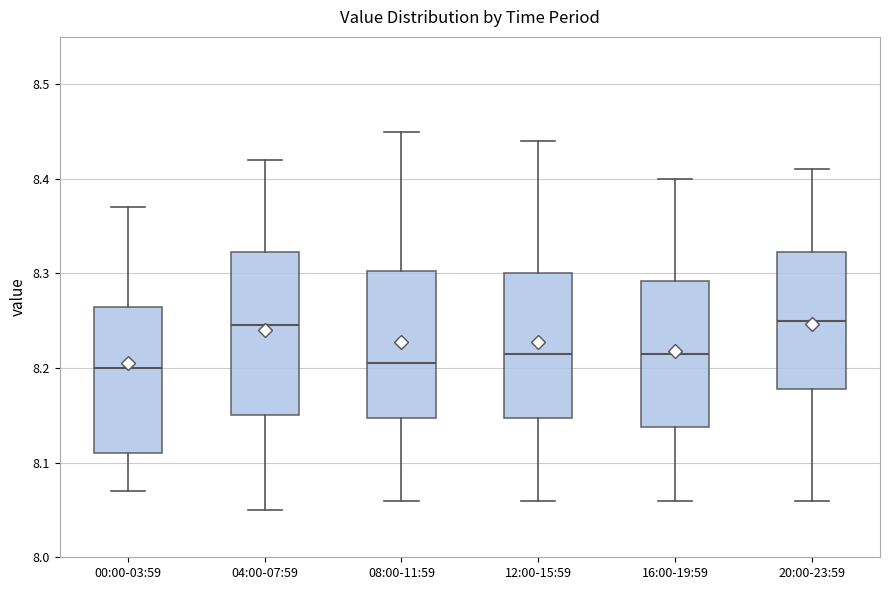

Reading left to right, read every box against the y-axis: the position of its median line, the range the box covers, and the ends of its whiskers. The values are not printed on the chart, so give them approximately, as read against the axis.

00:00-03:59: median 8.20, box 8.11 to 8.27, whiskers 8.07 to 8.37
04:00-07:59: median 8.25, box 8.15 to 8.32, whiskers 8.05 to 8.42
08:00-11:59: median 8.21, box 8.15 to 8.30, whiskers 8.06 to 8.45
12:00-15:59: median 8.22, box 8.15 to 8.30, whiskers 8.06 to 8.44
16:00-19:59: median 8.22, box 8.14 to 8.29, whiskers 8.06 to 8.40
20:00-23:59: median 8.25, box 8.18 to 8.32, whiskers 8.06 to 8.41